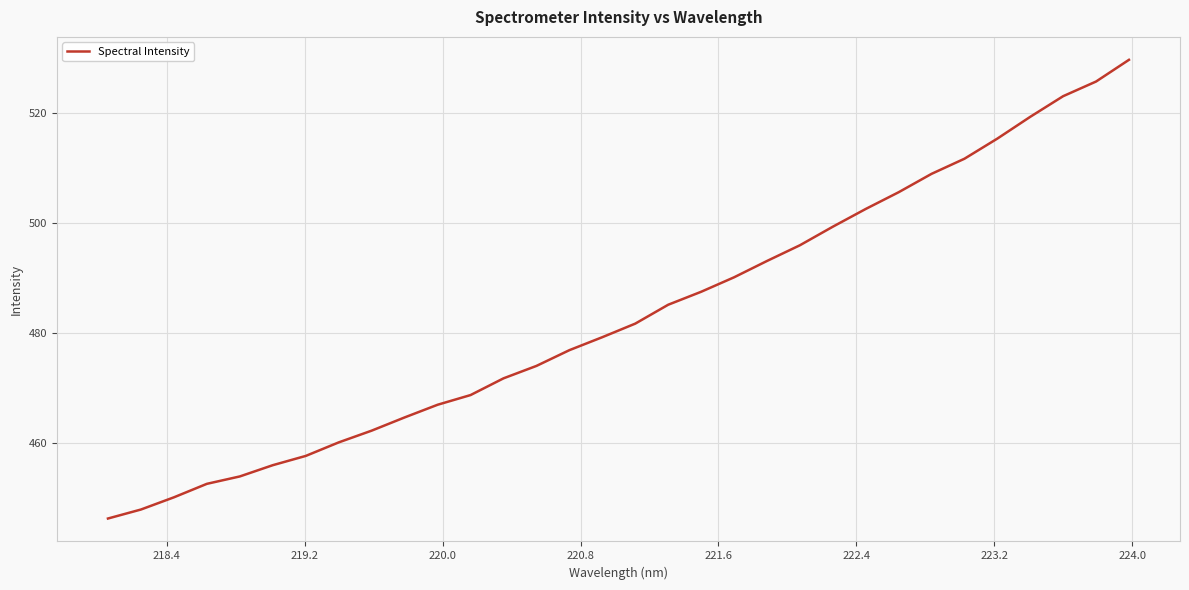

What is the smallest value displayed?

446.3